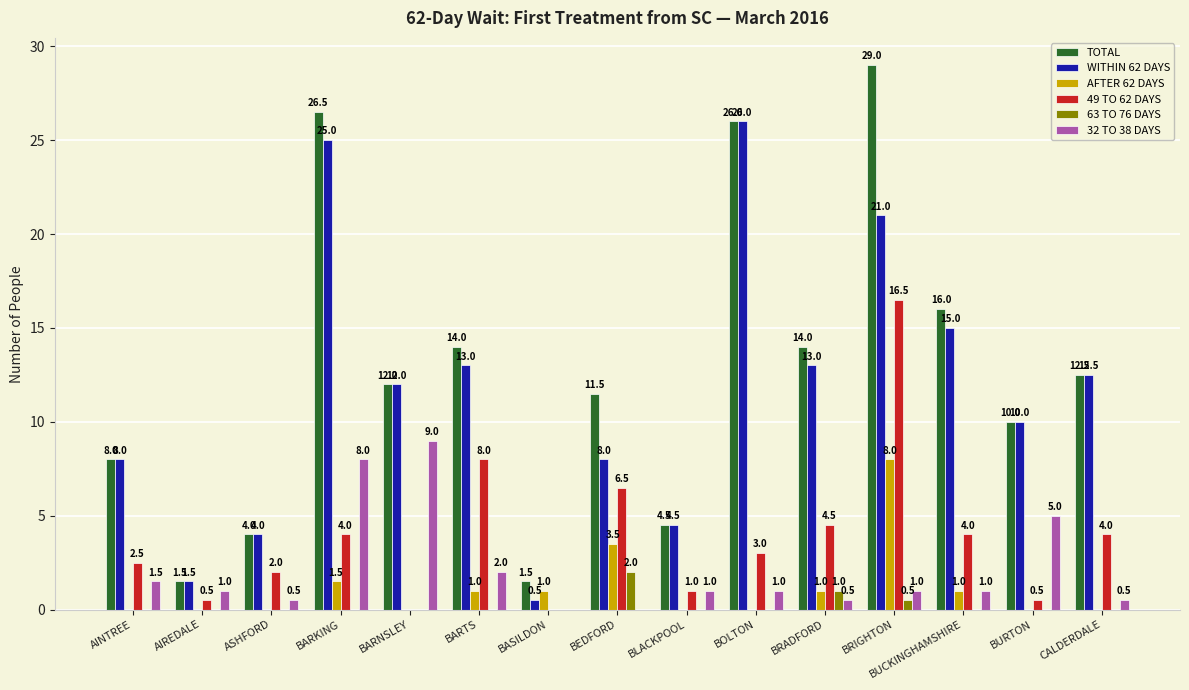

Between BURTON and CALDERDALE, which series saw the biggest shift?

32 TO 38 DAYS